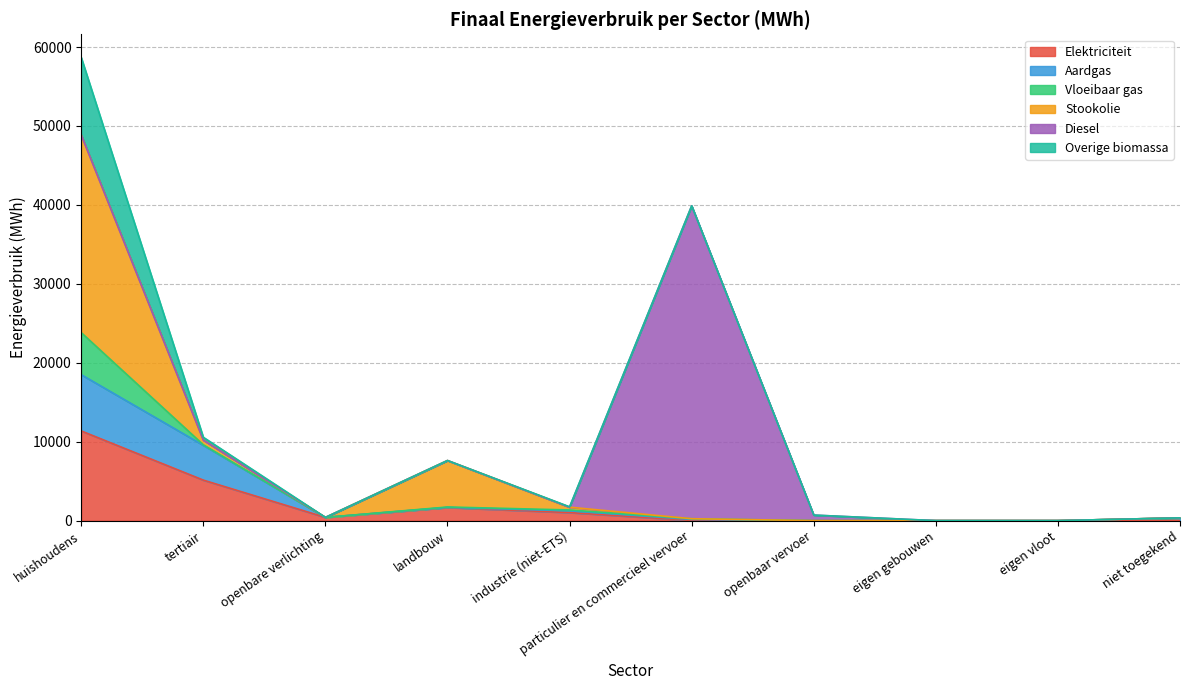

What is the label of the 10th point from the right?

huishoudens